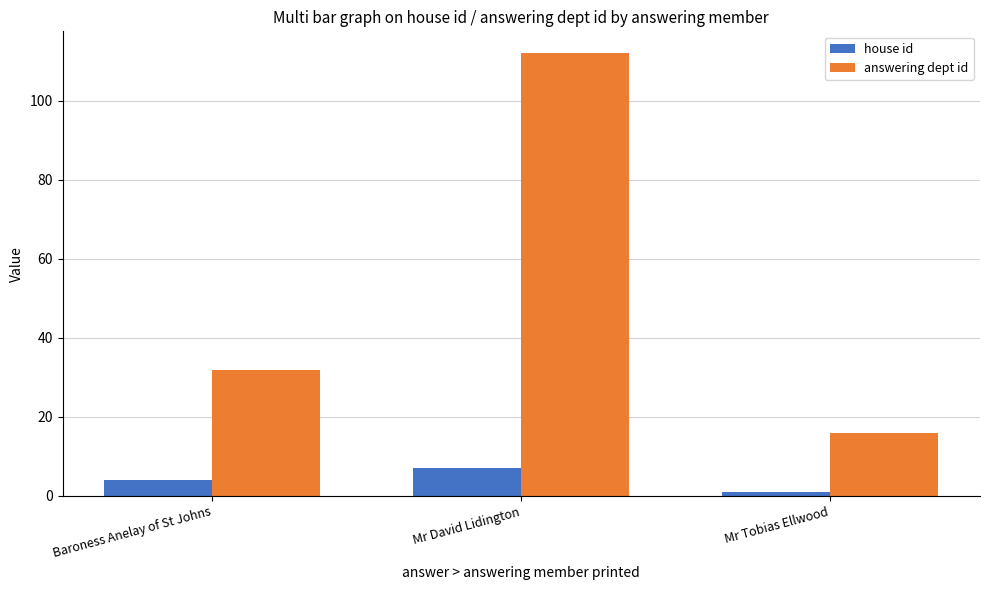

Rank the series by their average value, from highest to lowest.

answering dept id, house id